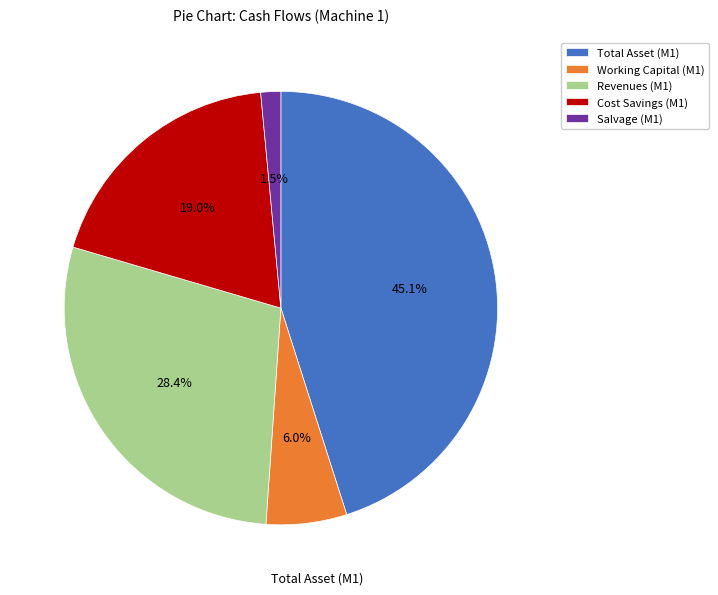

Approximately how many times larger is the value at Total Asset (M1) compared to Cost Savings (M1)?

2.4